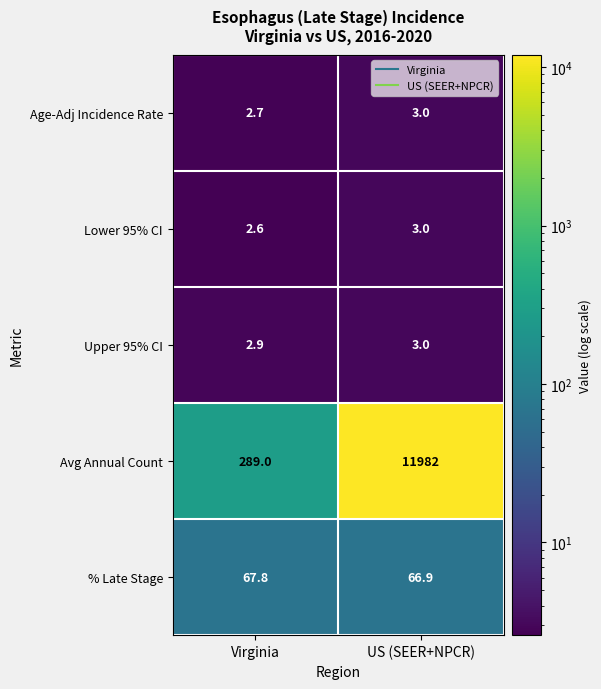

Which series has the largest range (max minus min)?

Avg Annual Count